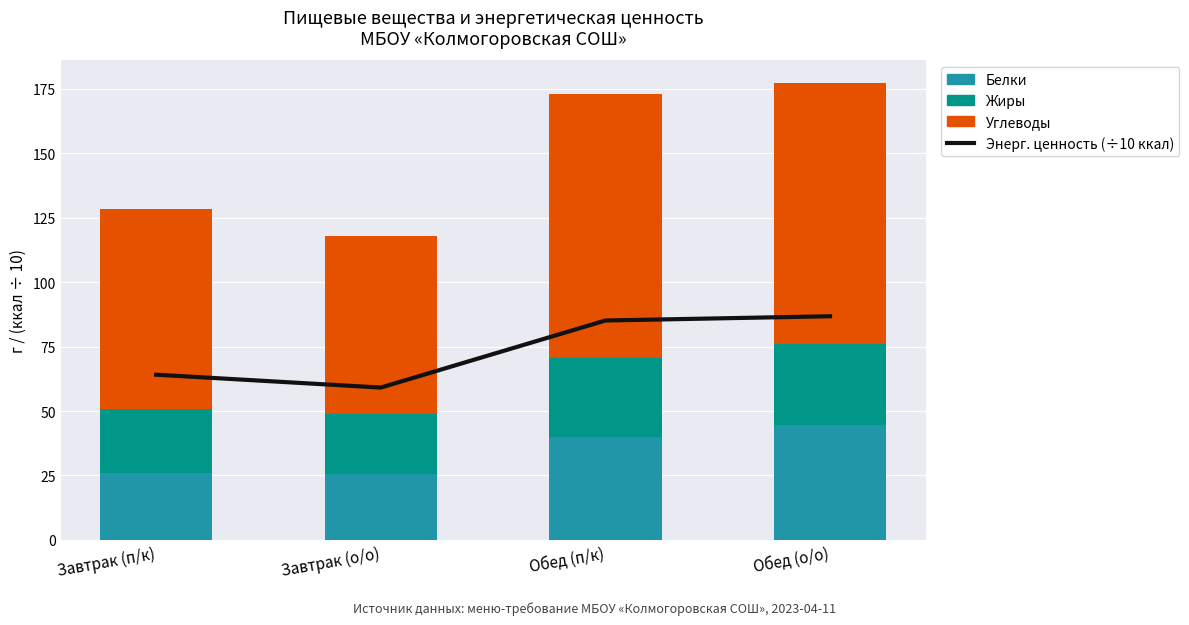

Reading left to right, transcribe all the data shown in this chart.

Энерг. ценность (÷10 ккал): Завтрак (п/к)=64.1	Завтрак (о/о)=59.1	Обед (п/к)=85.1	Обед (о/о)=86.8
Белки: Завтрак (п/к)=26.1	Завтрак (о/о)=25.7	Обед (п/к)=39.8	Обед (о/о)=44.5
Жиры: Завтрак (п/к)=24.7	Завтрак (о/о)=23.2	Обед (п/к)=30.9	Обед (о/о)=31.7
Углеводы: Завтрак (п/к)=77.7	Завтрак (о/о)=69.2	Обед (п/к)=102.3	Обед (о/о)=101.0